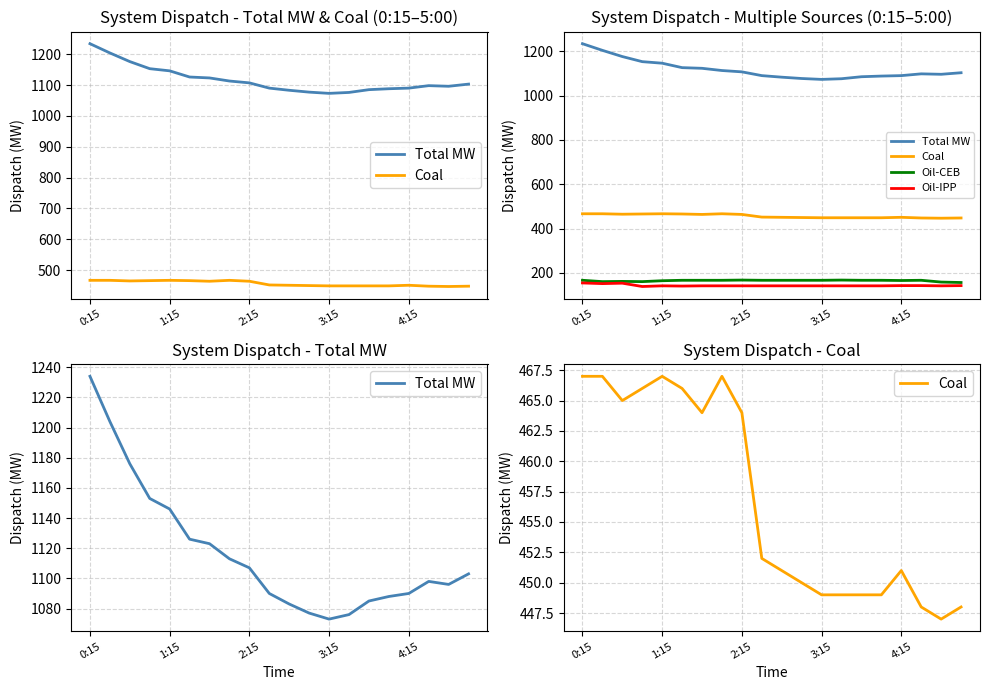

How many interior local peaks does the Coal series have?

3